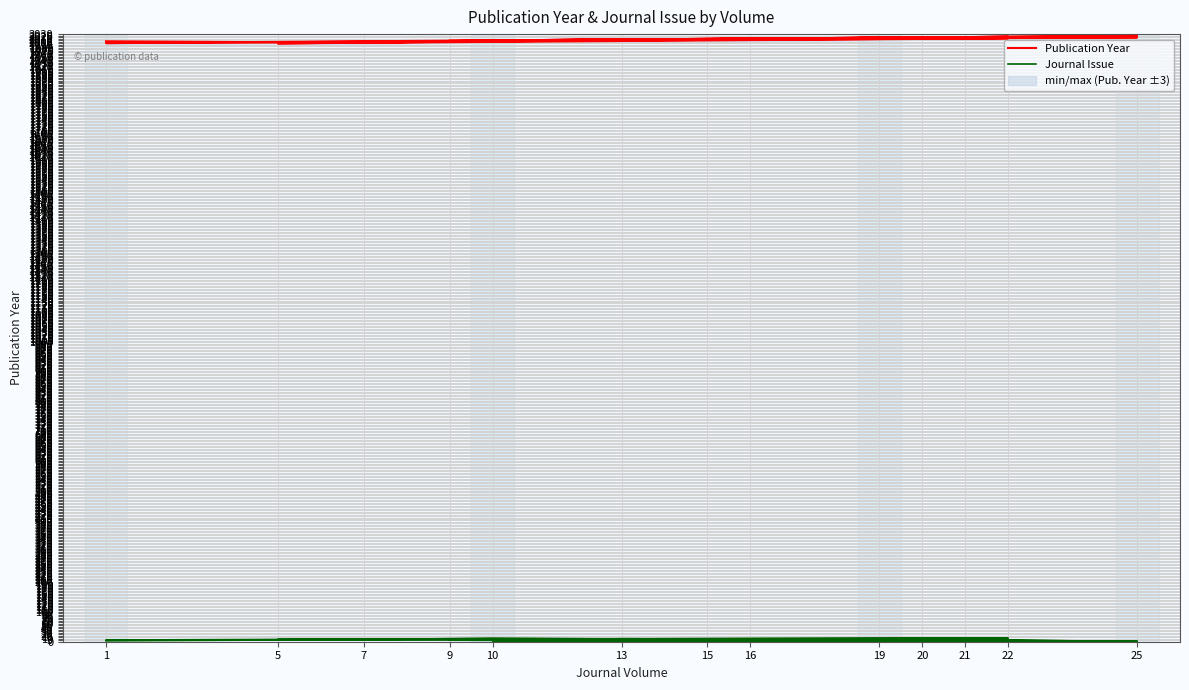

Reading left to right, what are all the values shown in this chart?

Publication Year: 2006	2001	2009	2019	1999	2016	2000	2014	2024	2018	2012	2009	2015	2021	2020	2019	2008
Journal Issue: 3	7	12	3	8	12	6	9	2	6	10	1	2	1	6	1	5